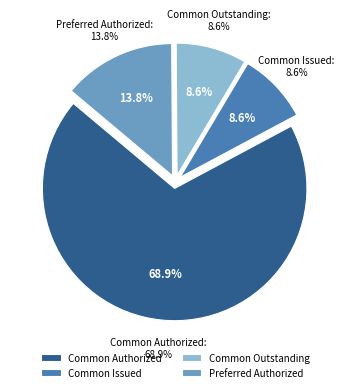

Count the number of slices in the pie.

4